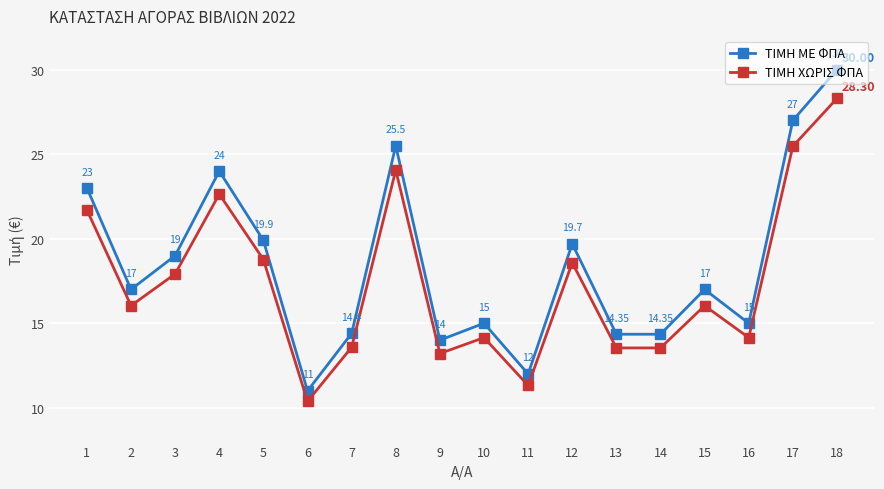

Which series changed the most between 10 and 13?

ΤΙΜΗ ΜΕ ΦΠΑ